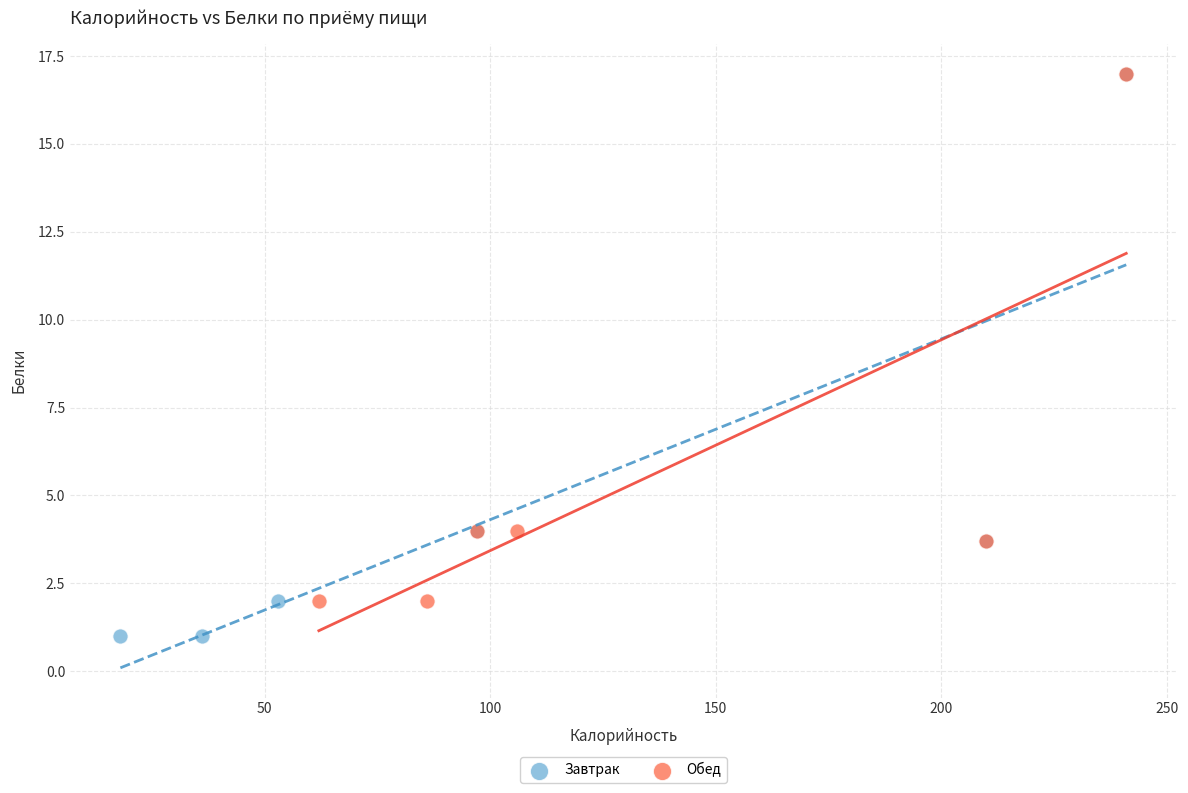

Which series contains the lowest Y value?

Завтрак